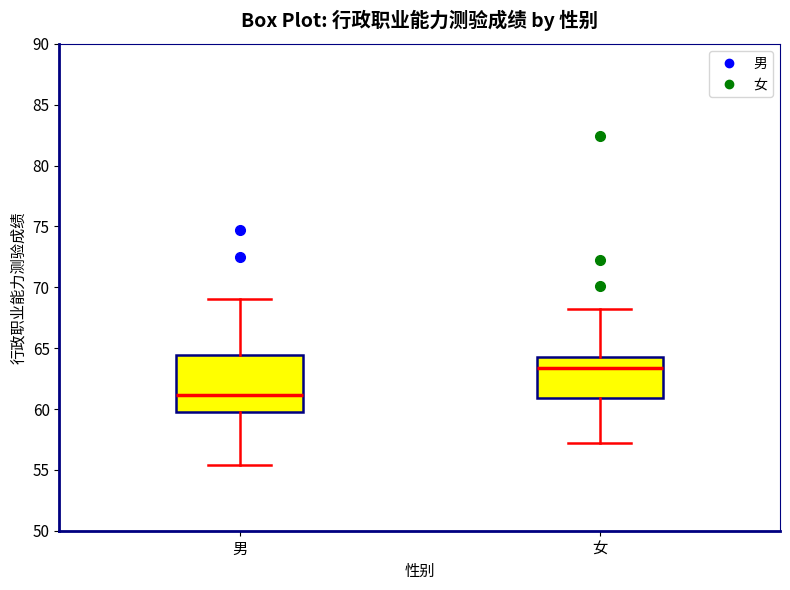

Which box's median line is the lowest?

男